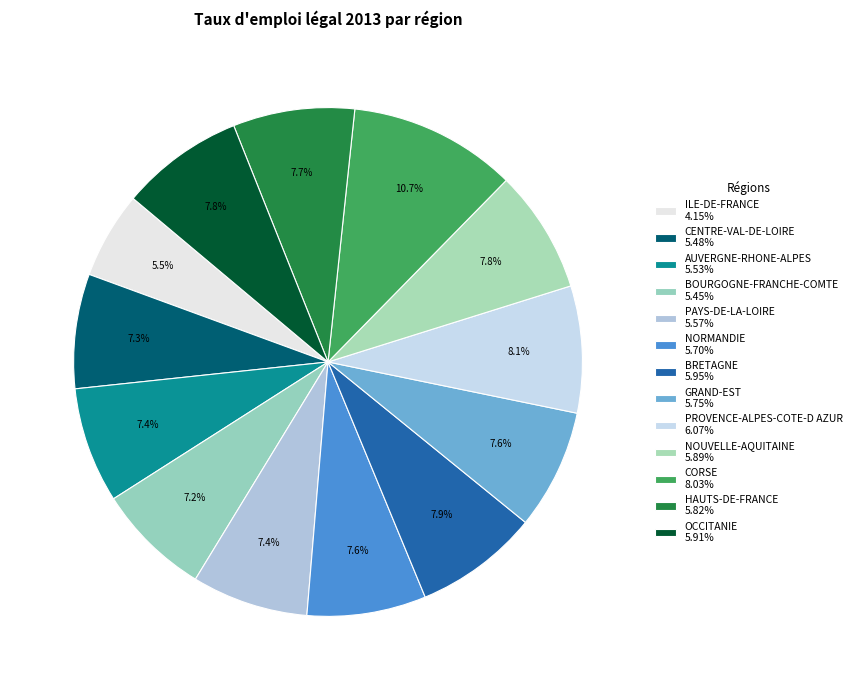

What percentage is the PAYS-DE-LA-LOIRE slice, to the nearest percent?

7%